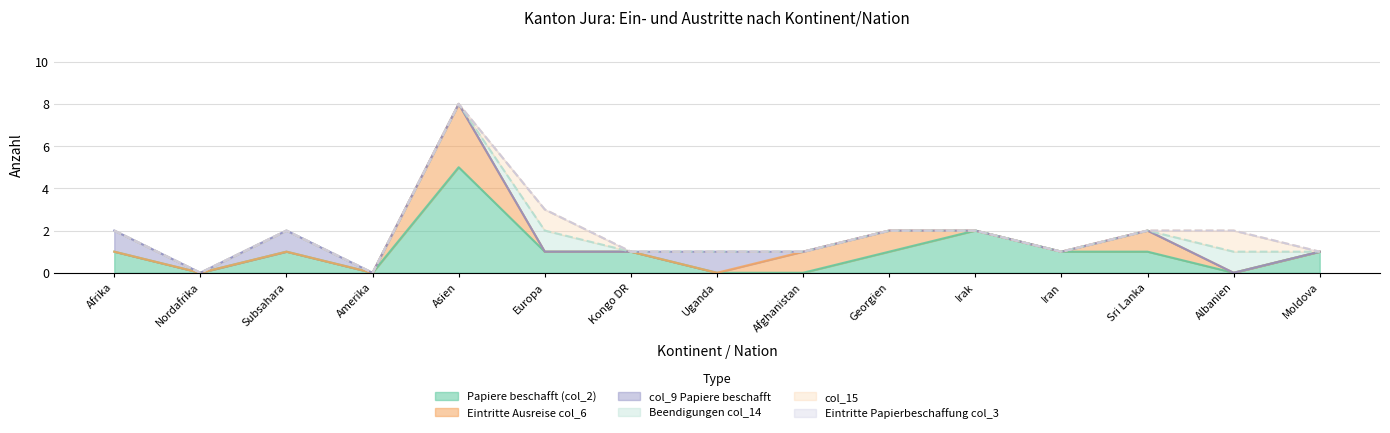

Does the chart display data point markers on the line(s)?

No